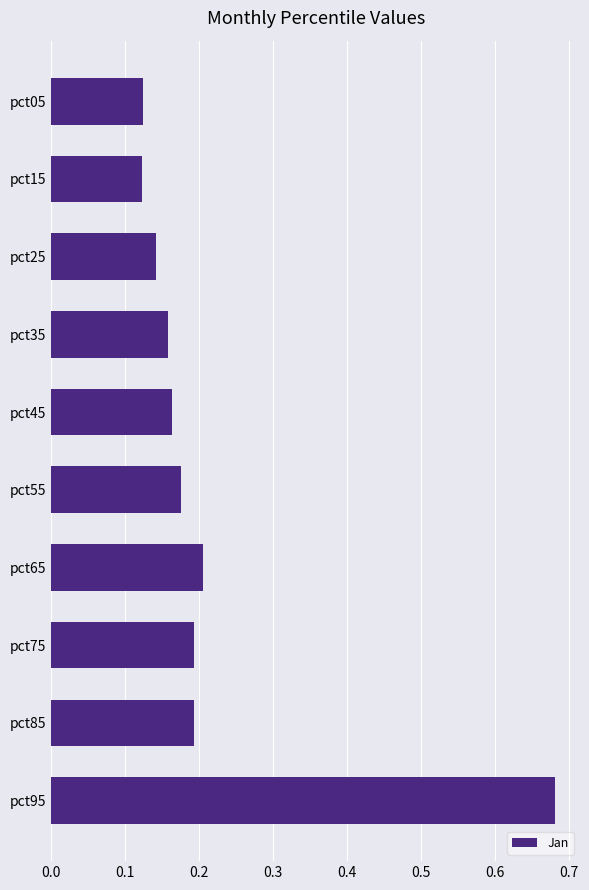

Count the values in the range 0 to 1.

10